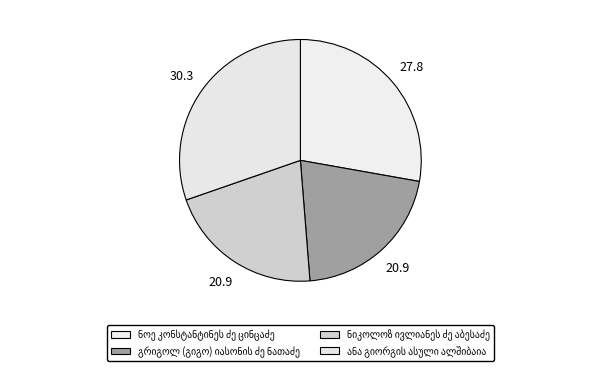

To the nearest percent, what is the average slice percentage?

25%